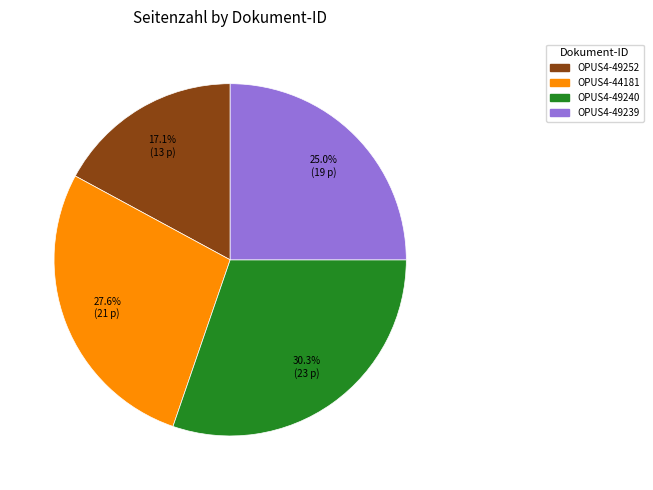

To the nearest percent, what is the difference between the OPUS4-49239 and OPUS4-44181 slice percentages?

3%